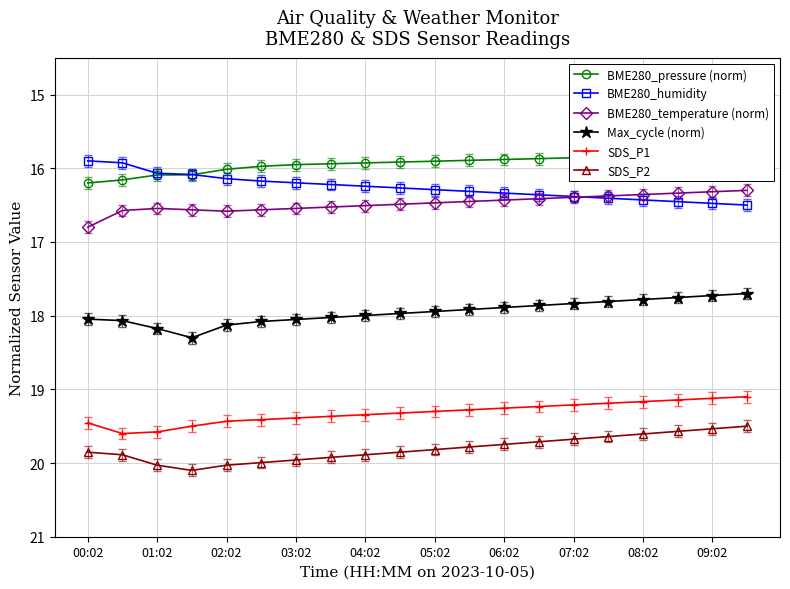

What position from the right is 11?

9